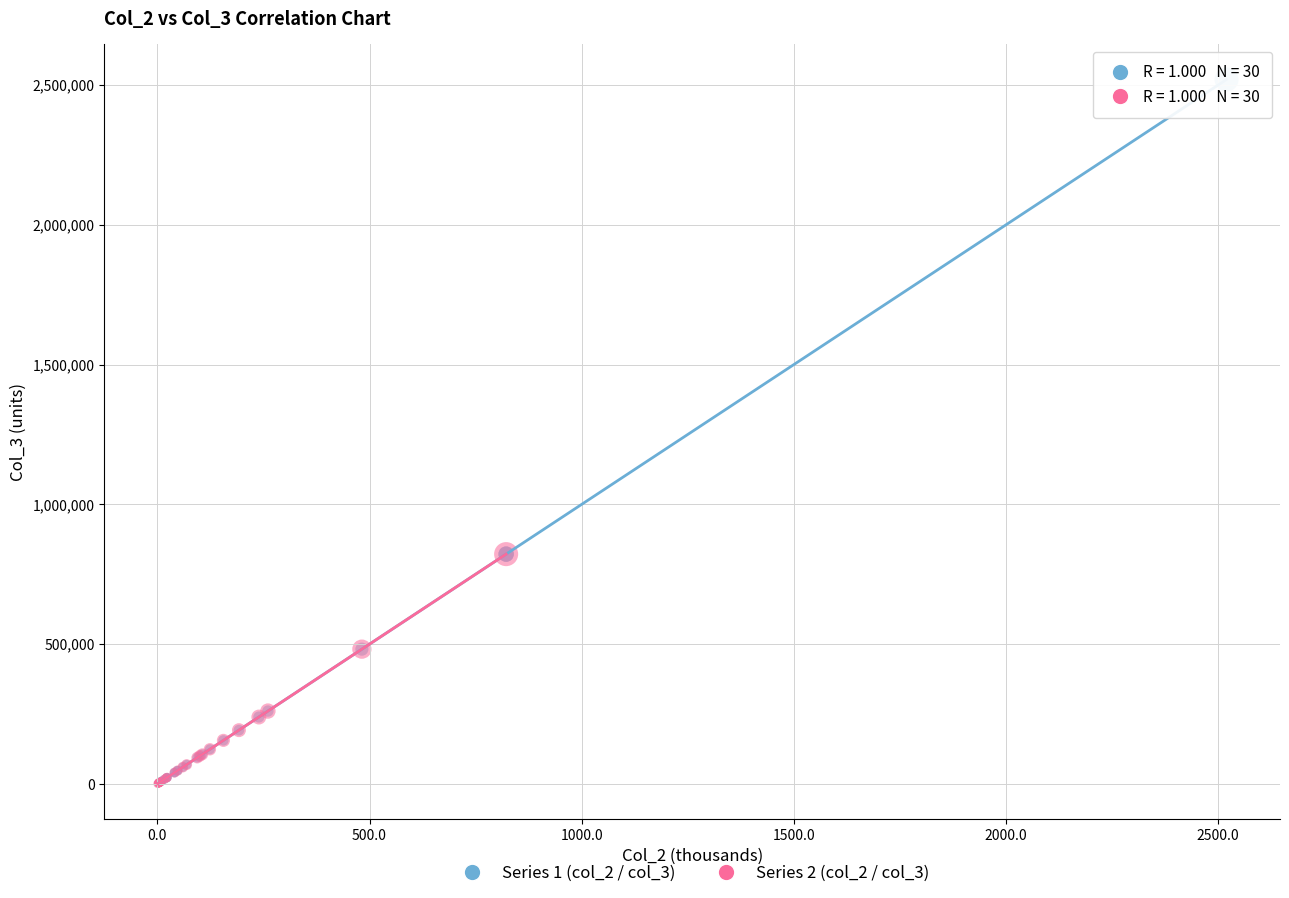

Which series has the largest Y range (max minus min)?

Series 1 (col_2 / col_3)